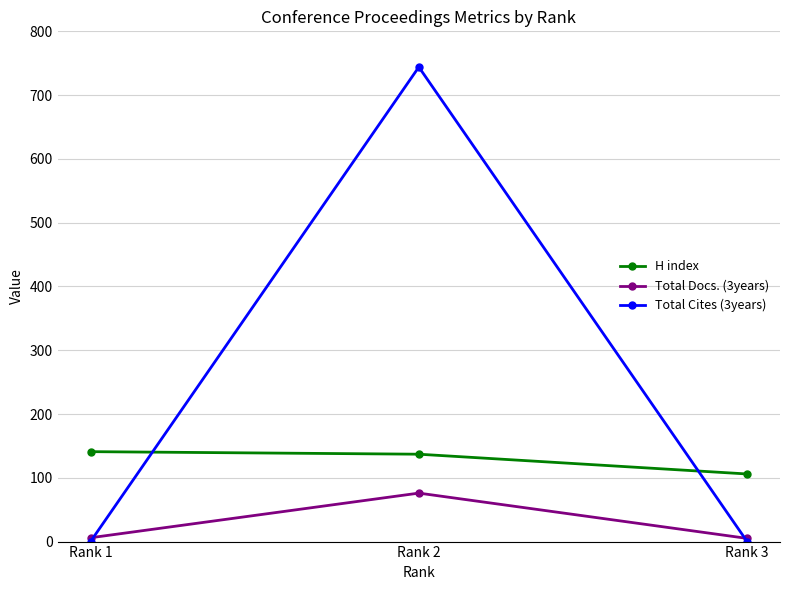

What is the minimum value for Total Docs. (3years)?

5